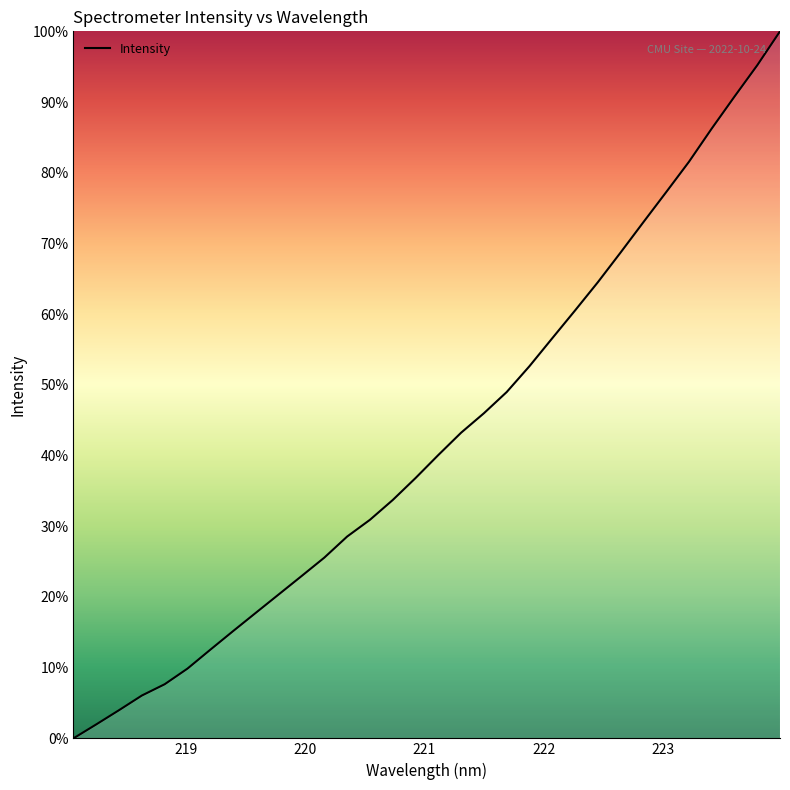

What is the greatest value displayed?

100.0